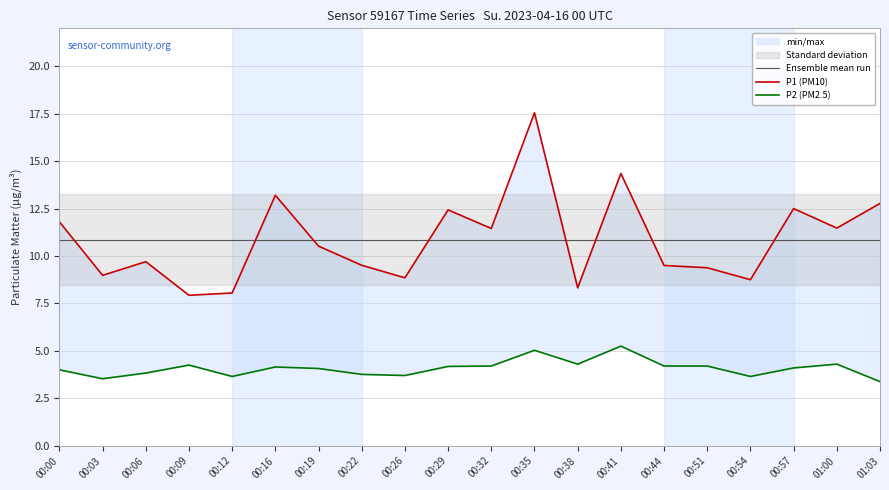

Is it true that P1 equals 8.8 at 00:54?

True